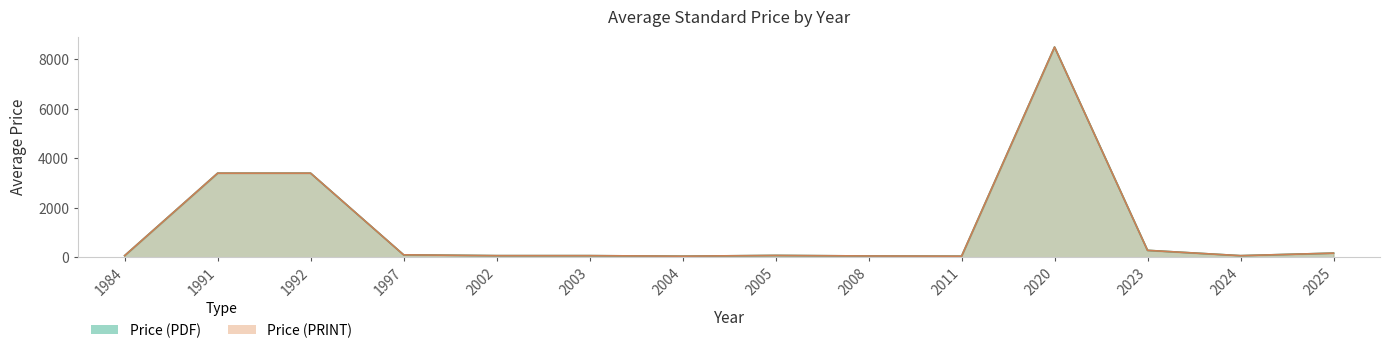

True or false: Price (PRINT) has a value of 134.0 at 2005.

True